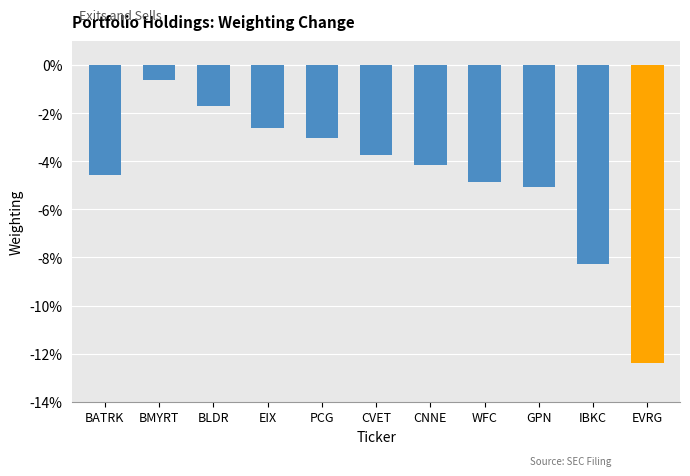

Are the bars horizontal?

No